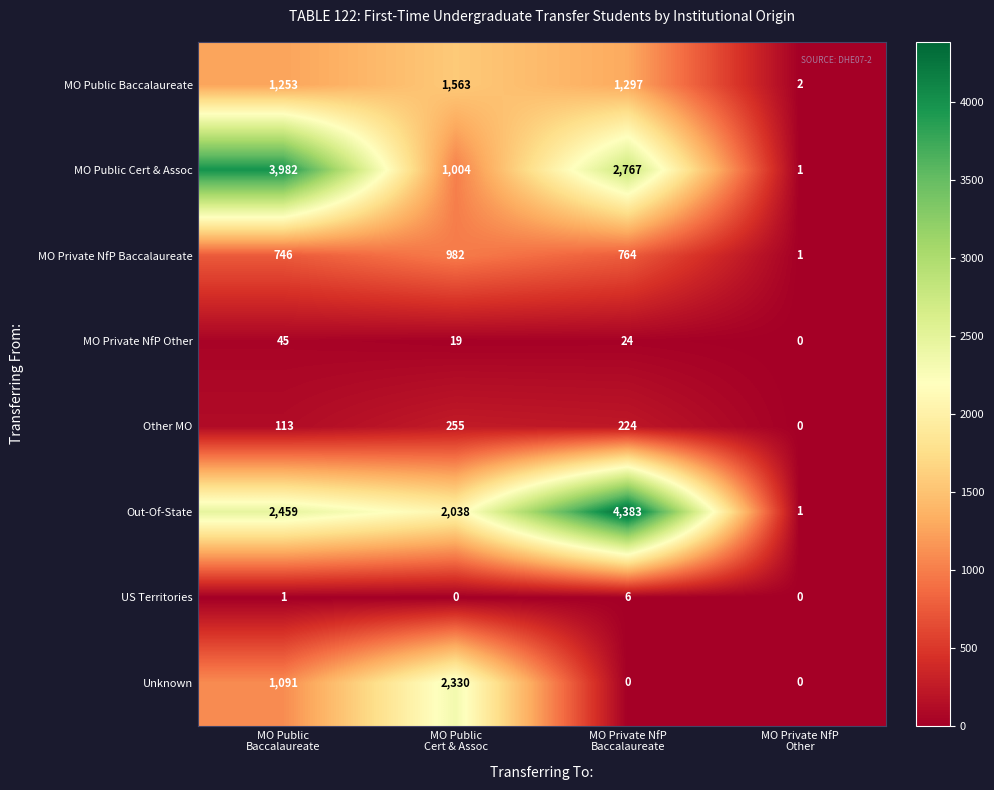

Which series has the widest spread of values?

Out-Of-State